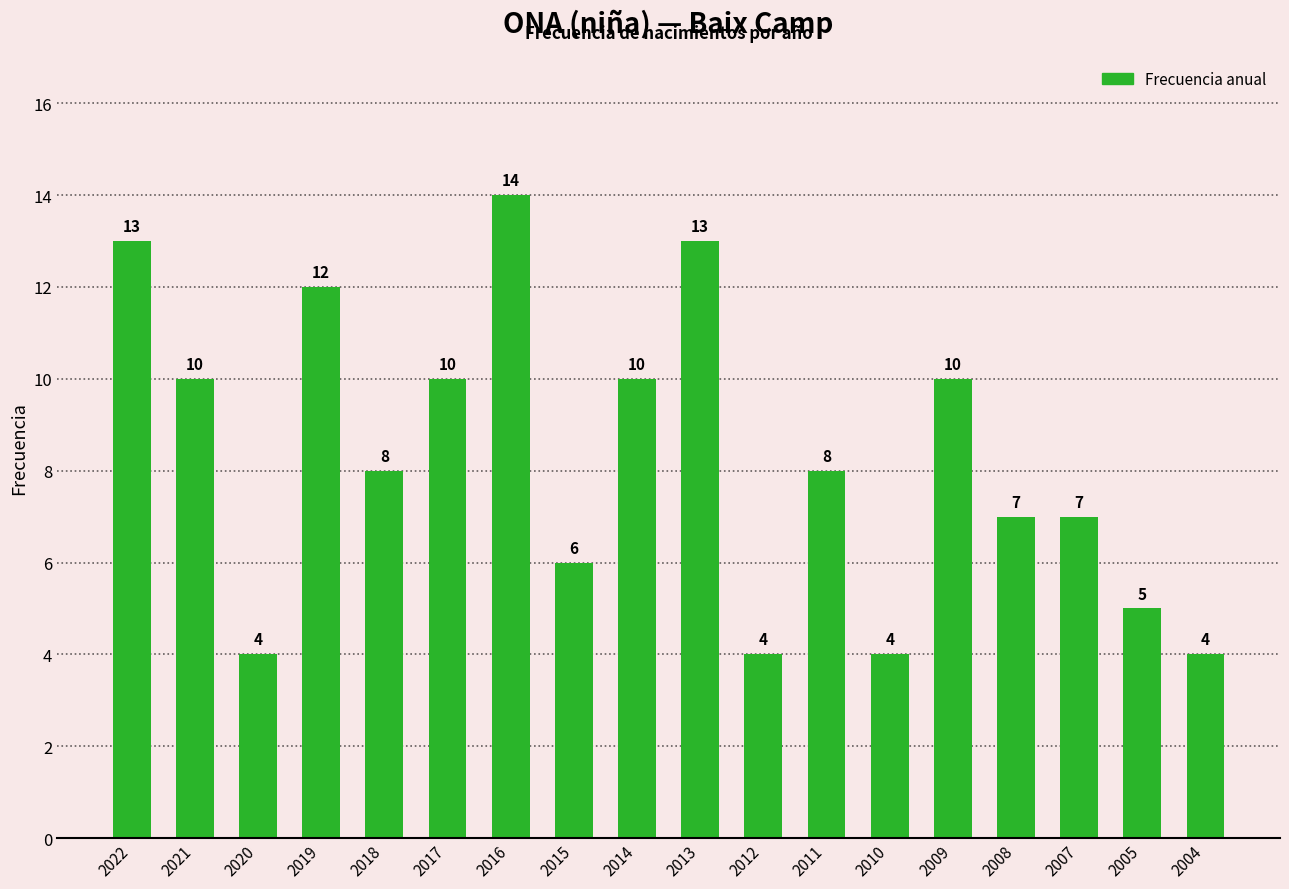

What is the approximate value at 2004?

4